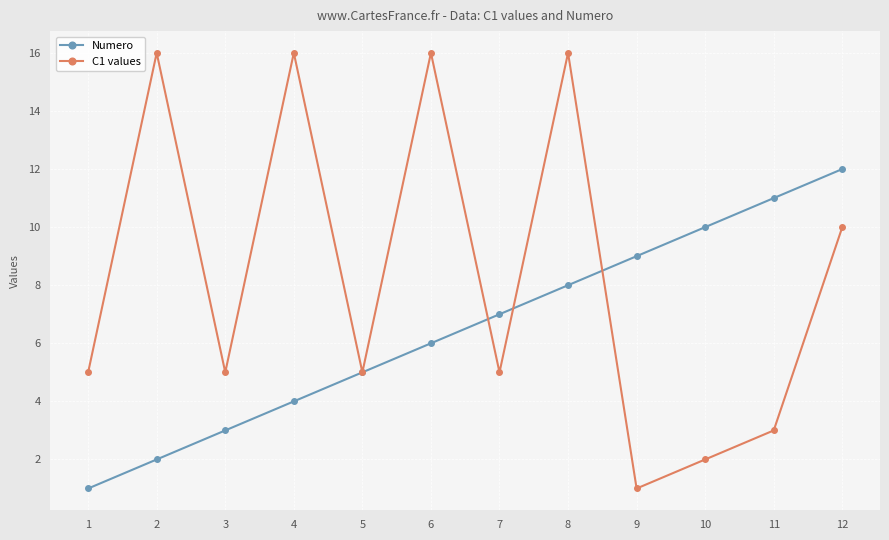

What is the maximum value for Numero?

12